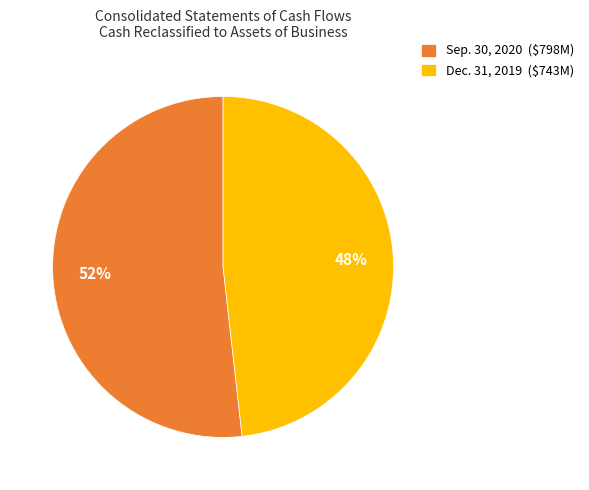

To the nearest percent, what is the average slice percentage?

50%